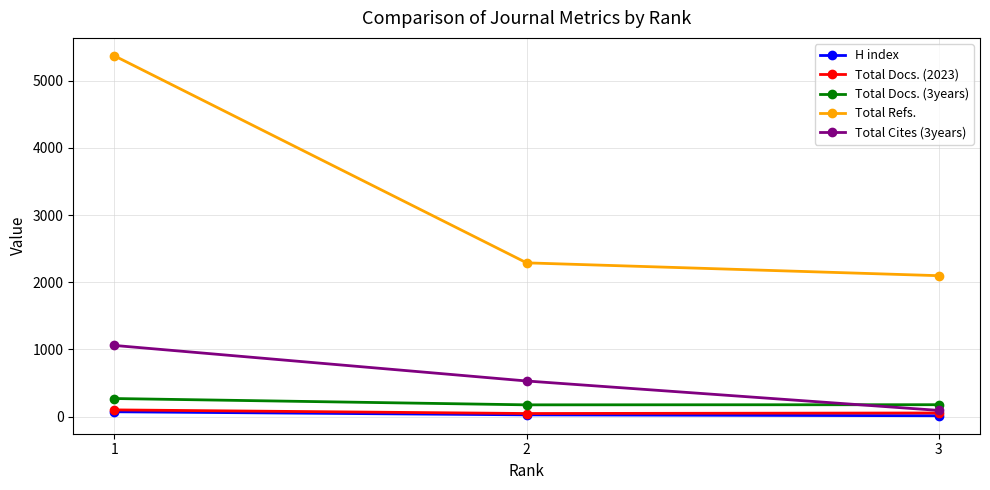

What is the value of the Total Refs. point at the 2nd from the left?

2288